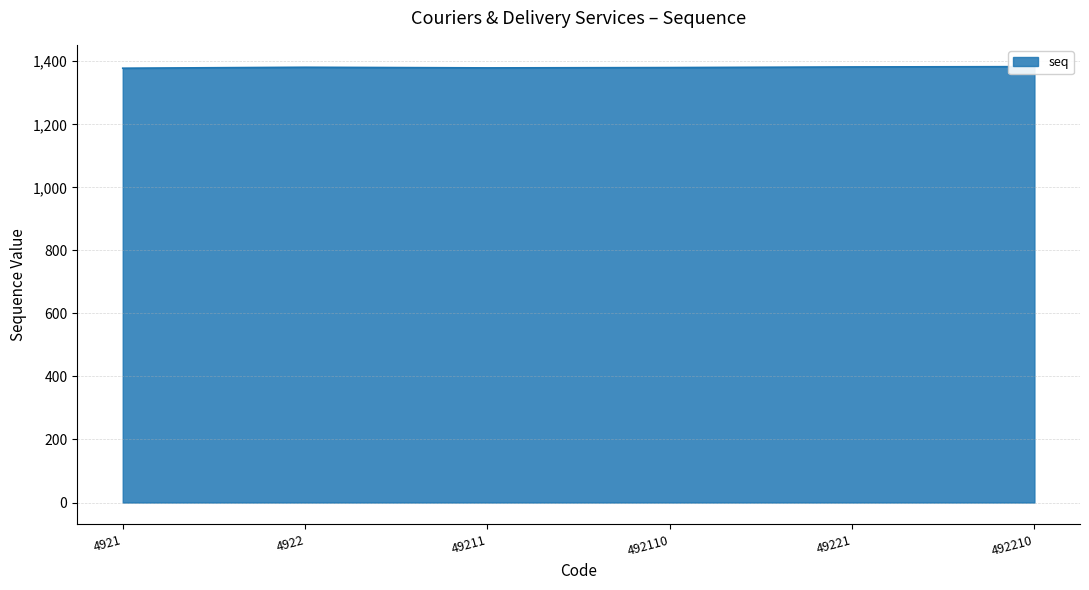

Which category has the highest value across all series?

492210